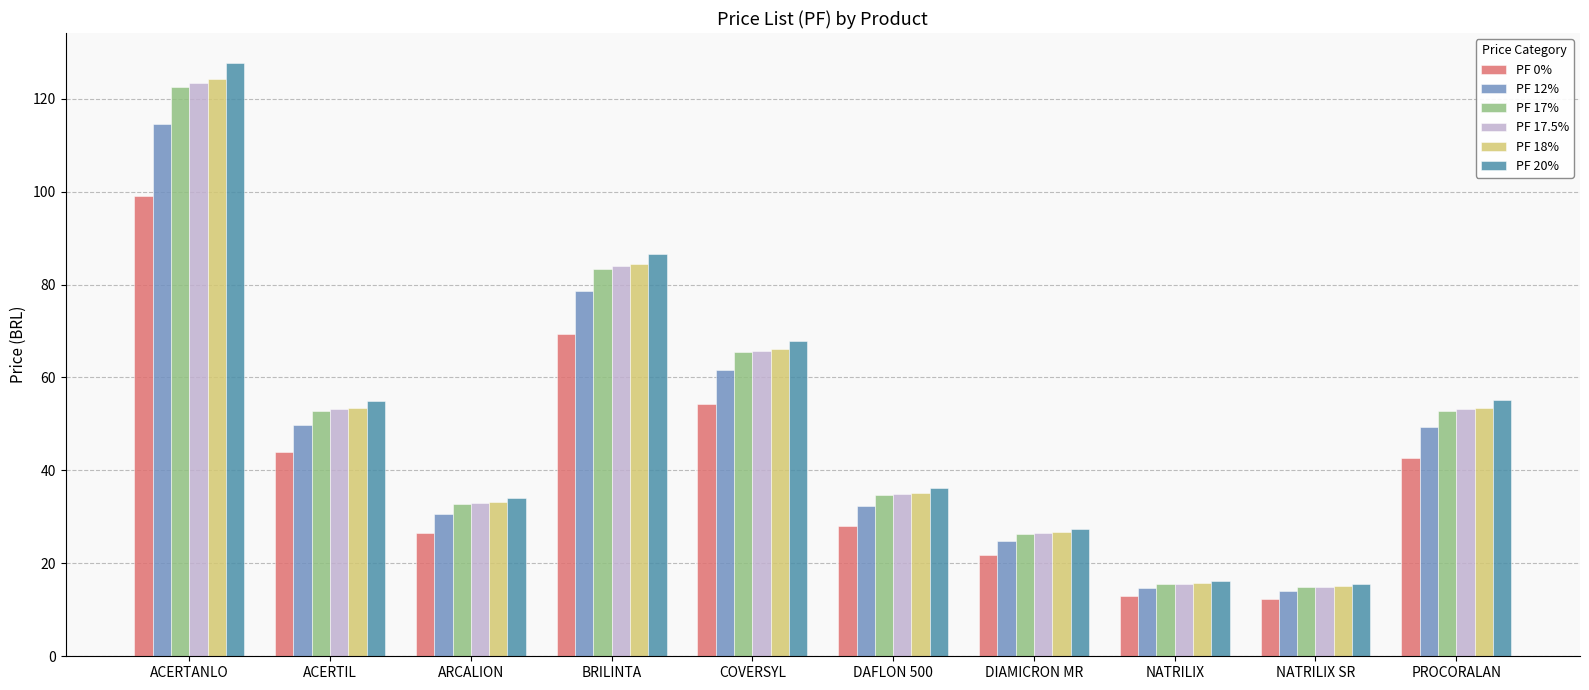

At which label does PF 12% first exceed 49?

ACERTANLO